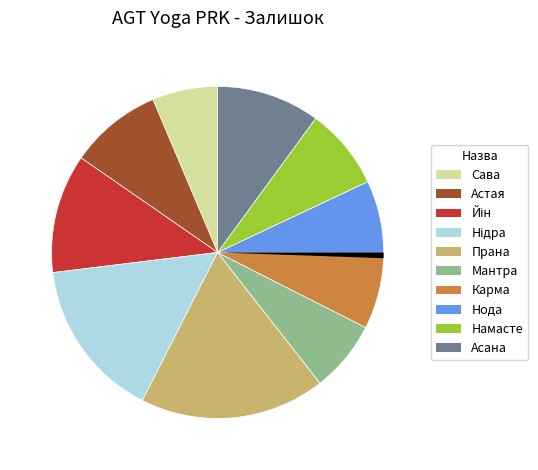

Is there any slice that represents more than half of the pie?

No